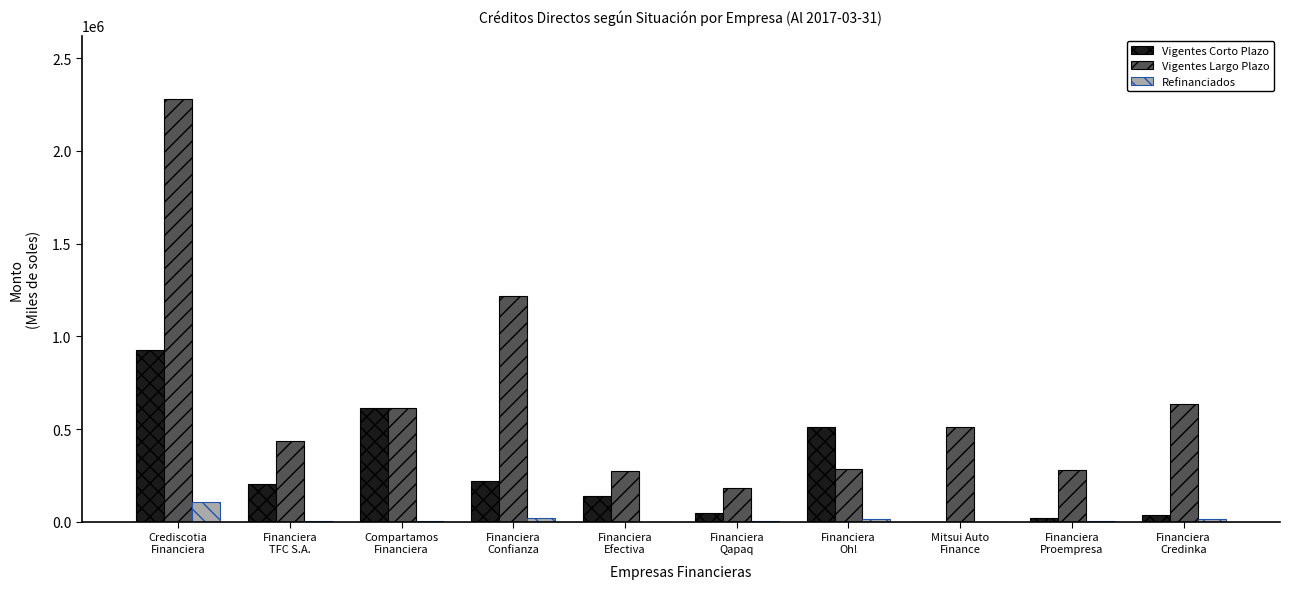

What is the average value of the Vigentes Largo Plazo series?

670684.9